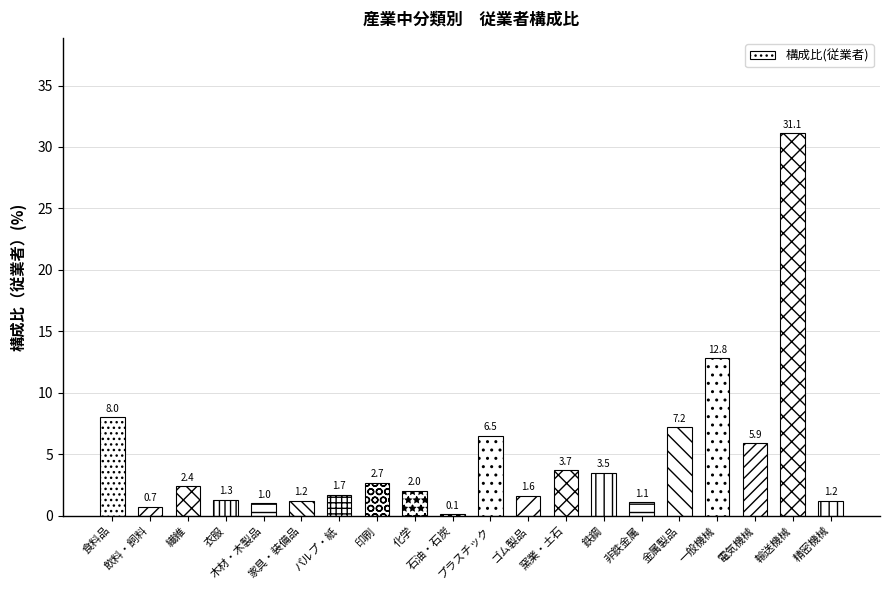

The value at 窯業・土石 is 6.5. True or false?

False